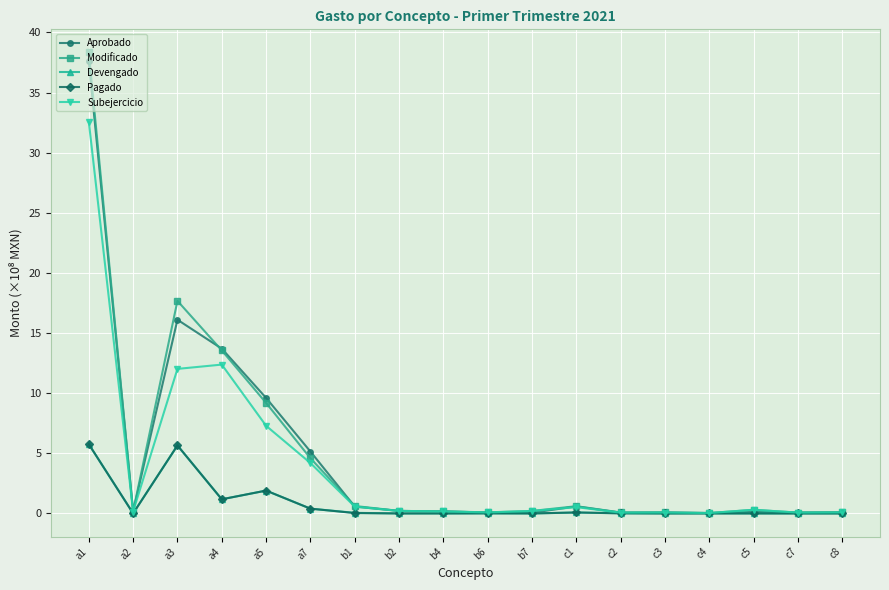

At how many categories does at least one series exceed 7?

4